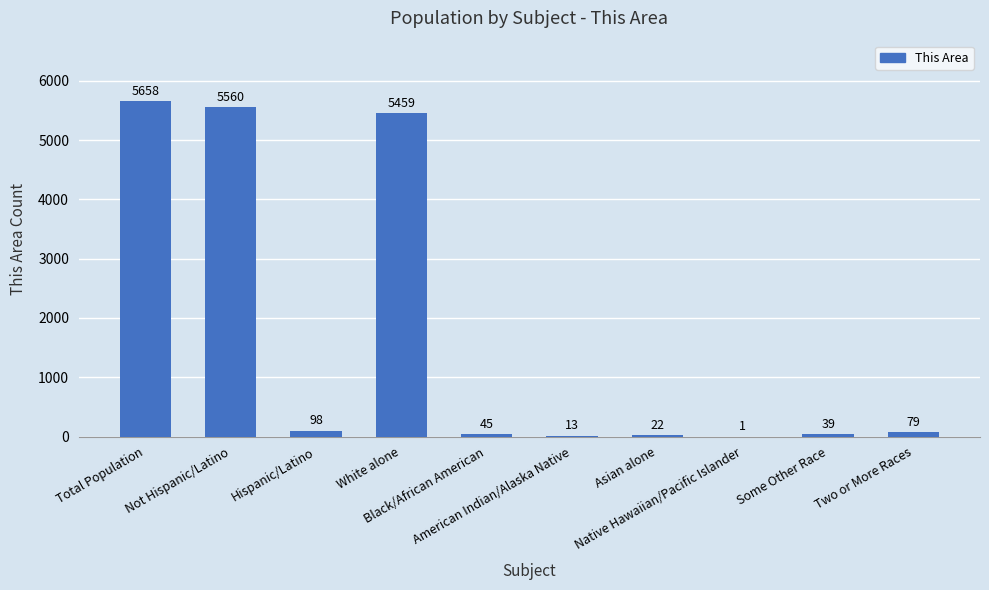

What is the maximum value shown in the chart?

5658